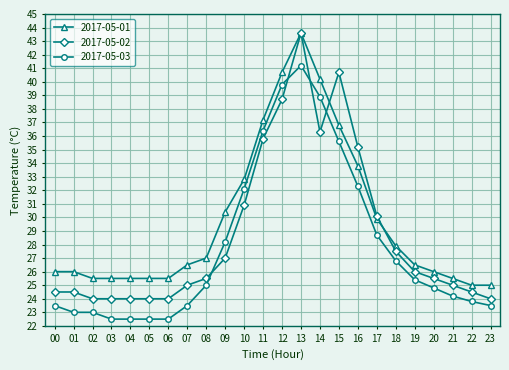

True or false: 2017-05-01 and 2017-05-03 intersect in this chart.

False